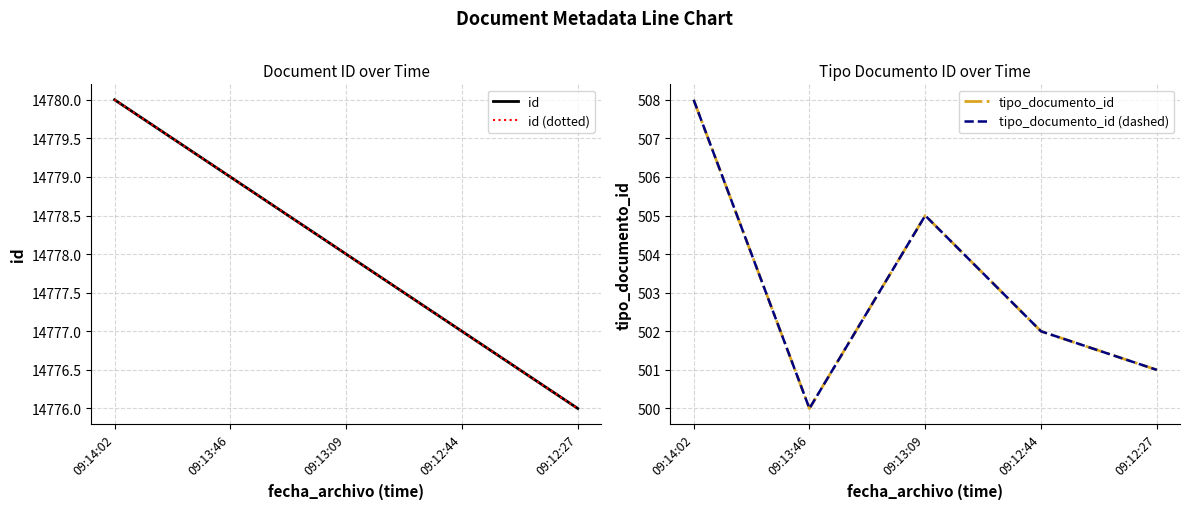

What is the sum of all tipo_documento_id (dashed) values?

2516